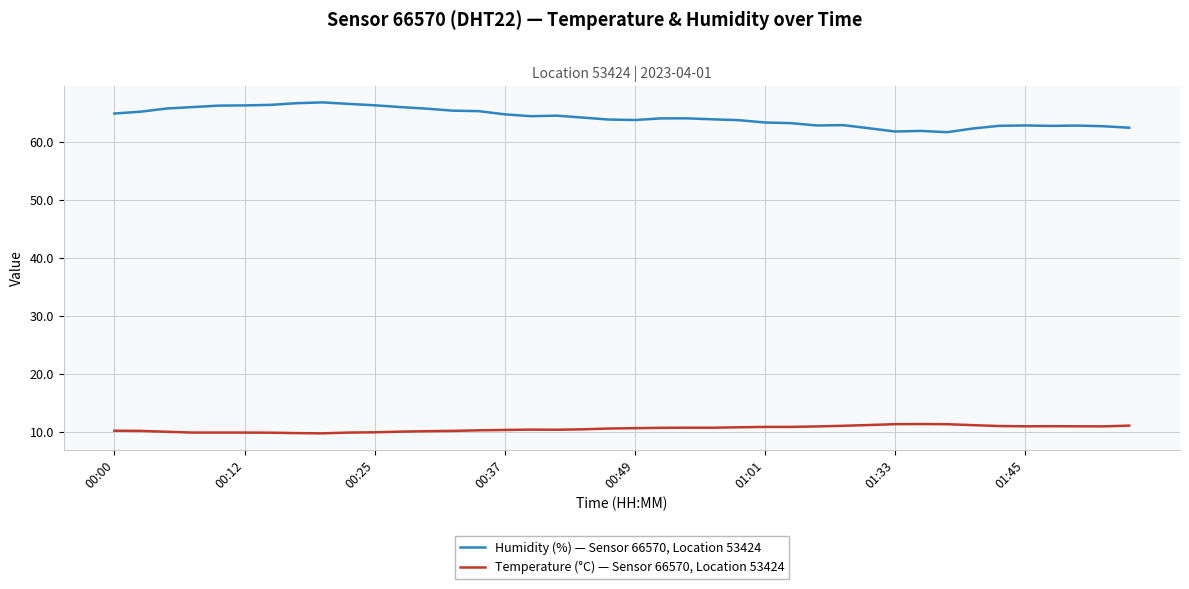

Which series has the largest range (max minus min)?

Humidity (%) — Sensor 66570, Location 53424